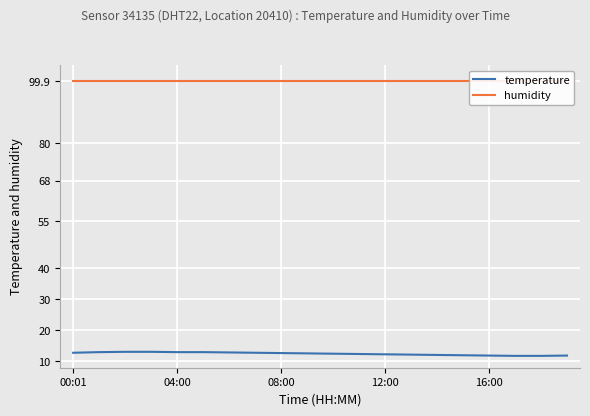

What are all the series names shown in the legend?

temperature, humidity